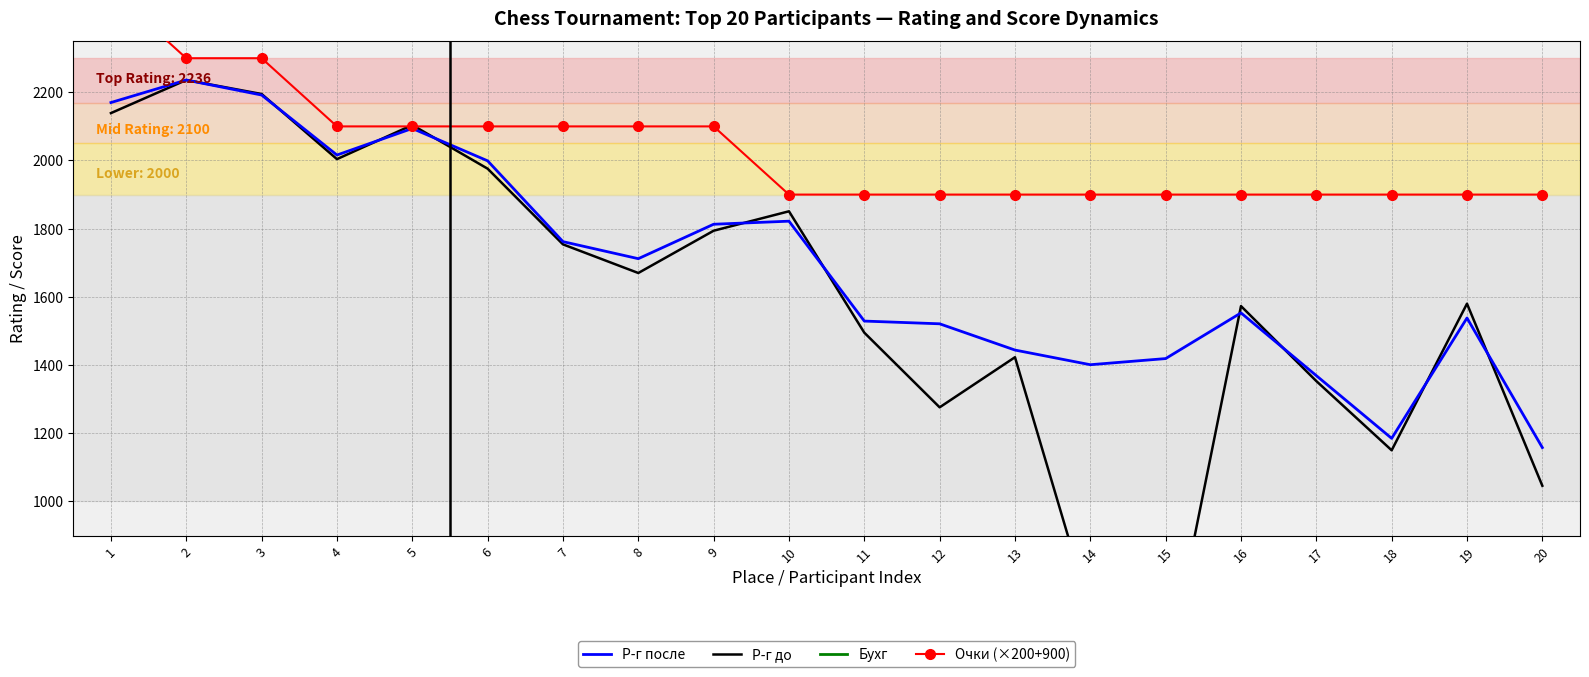

At which label does Р-г после first exceed 1712?

1